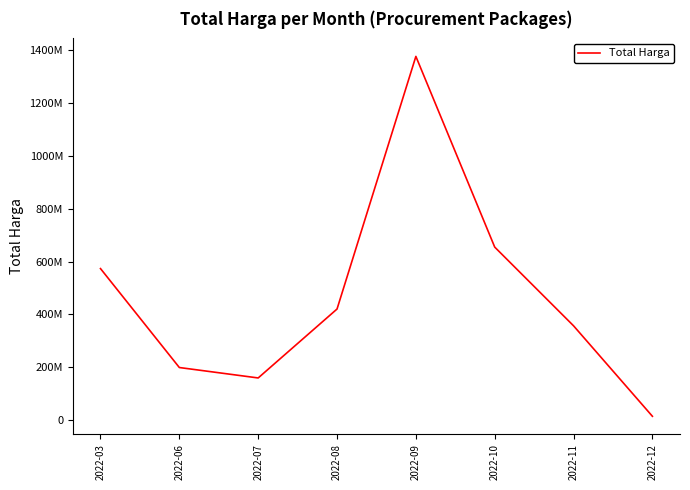

Approximately how many times larger is the value at 2022-07 compared to 2022-10?

0.2